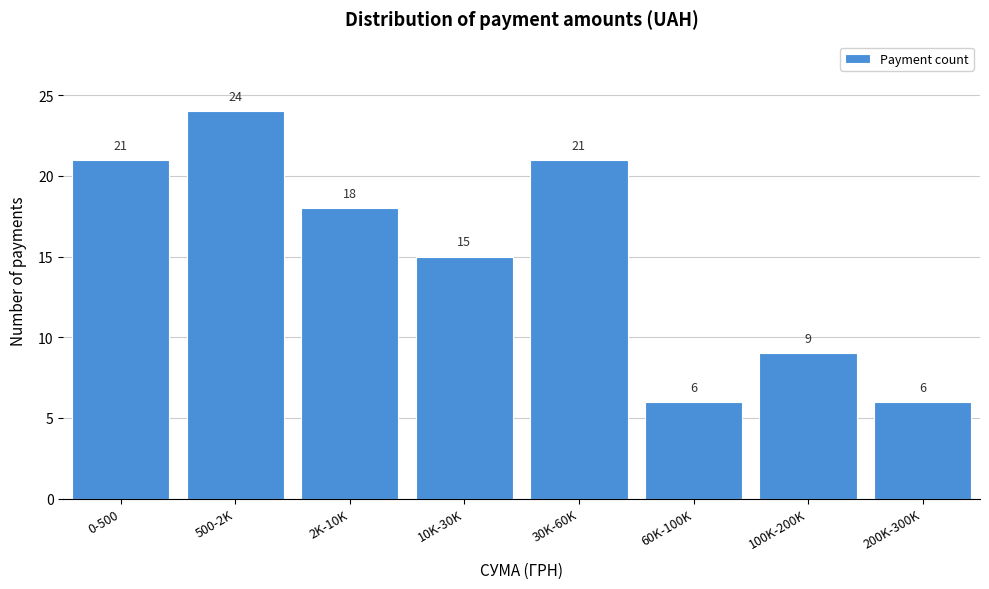

Reading left to right, what are all the values shown in this chart?

21	24	18	15	21	6	9	6